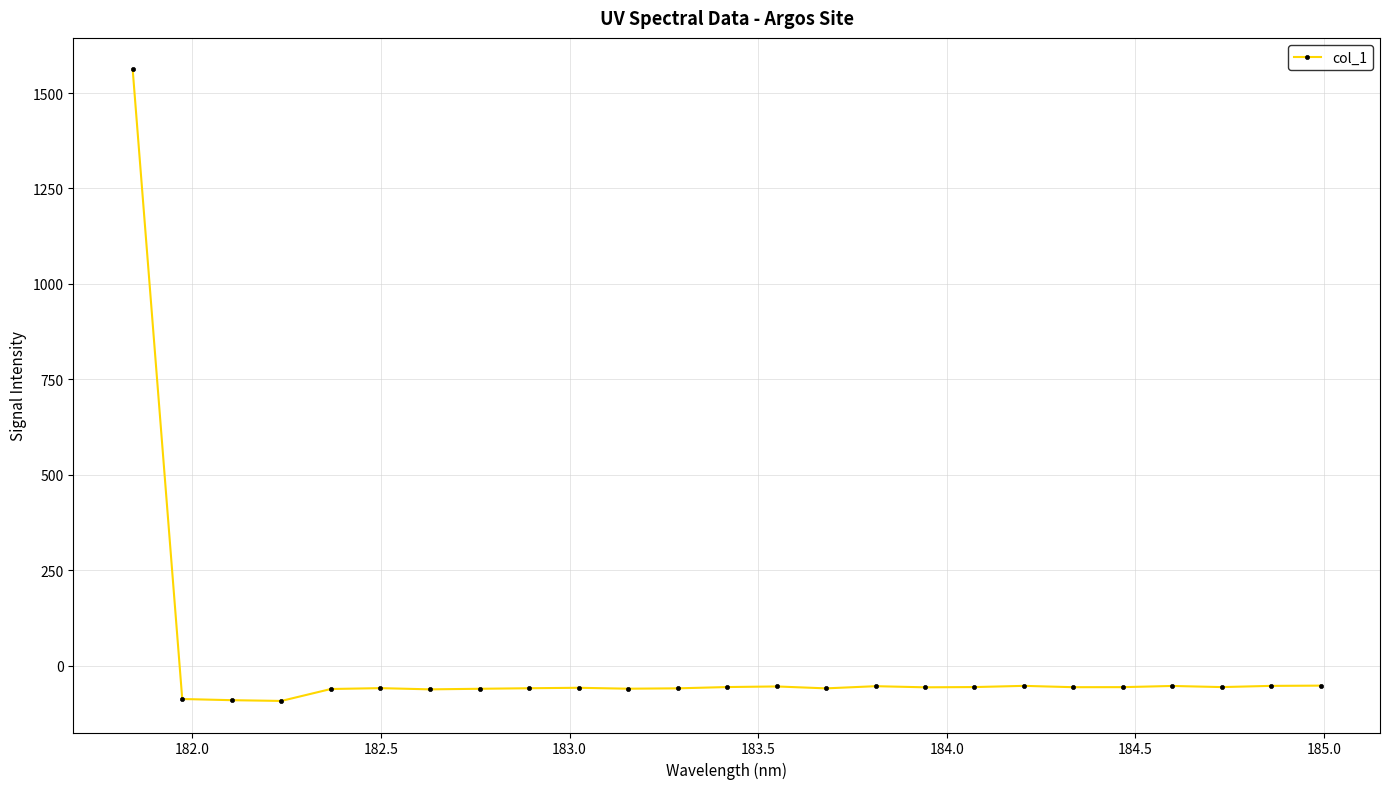

What is the value of the 14th point from the left?

-54.7